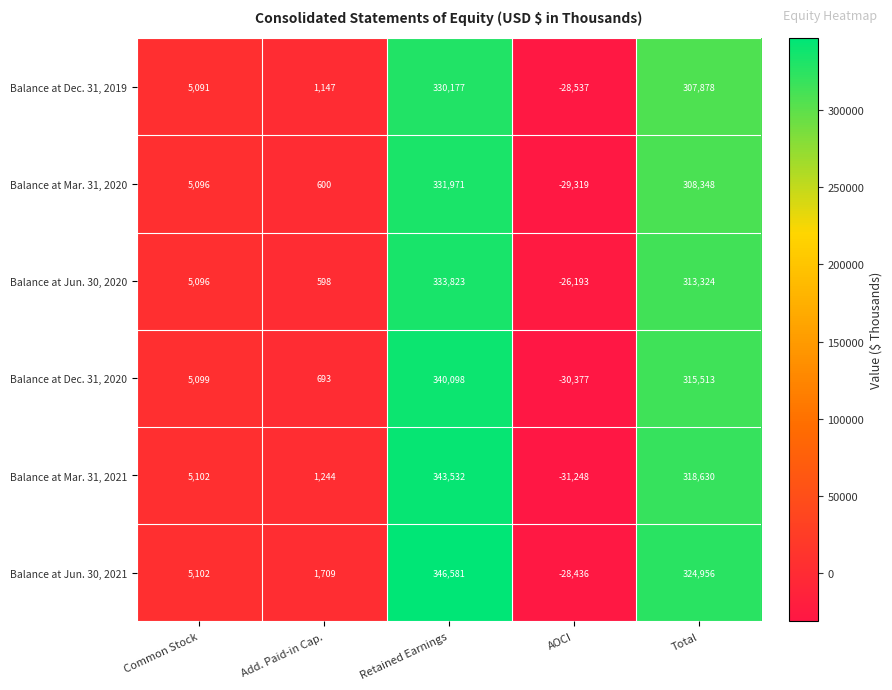

What is the difference between the second highest and second lowest values in the Balance at Mar. 31, 2020 series?

307748